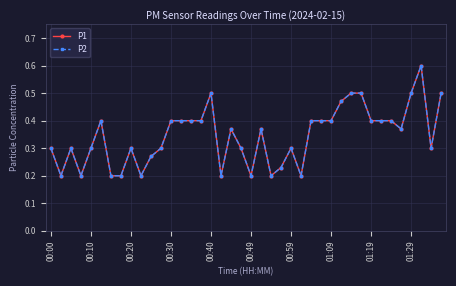

What is the sum of all P1 values?

13.8